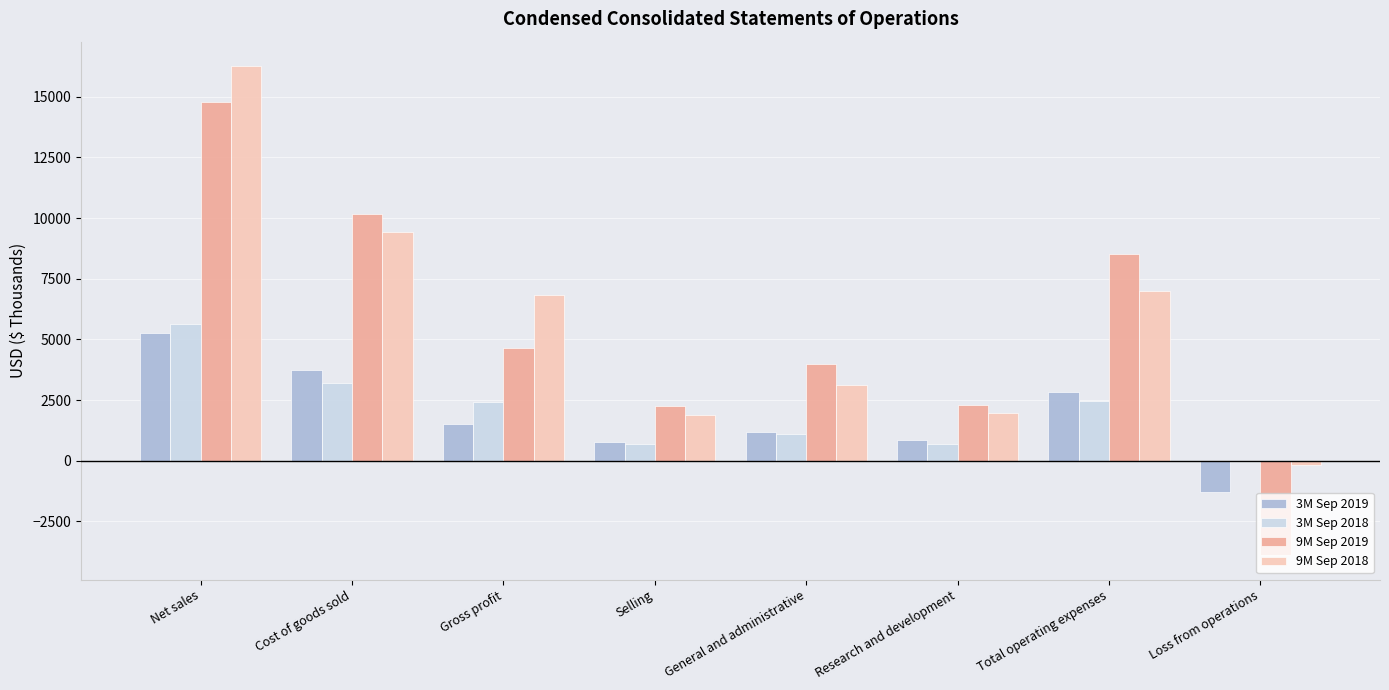

At which category is the sum across all series the highest?

Net sales